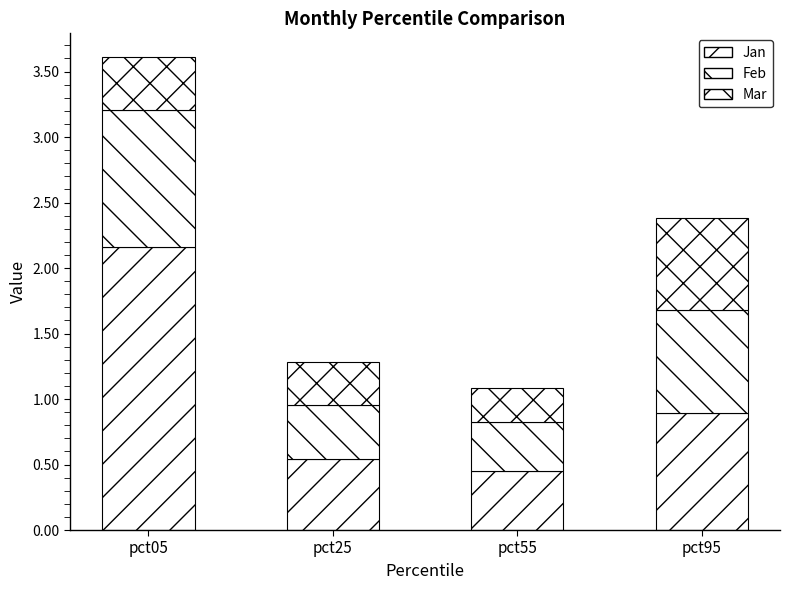

At which category is the sum across all series the highest?

pct05